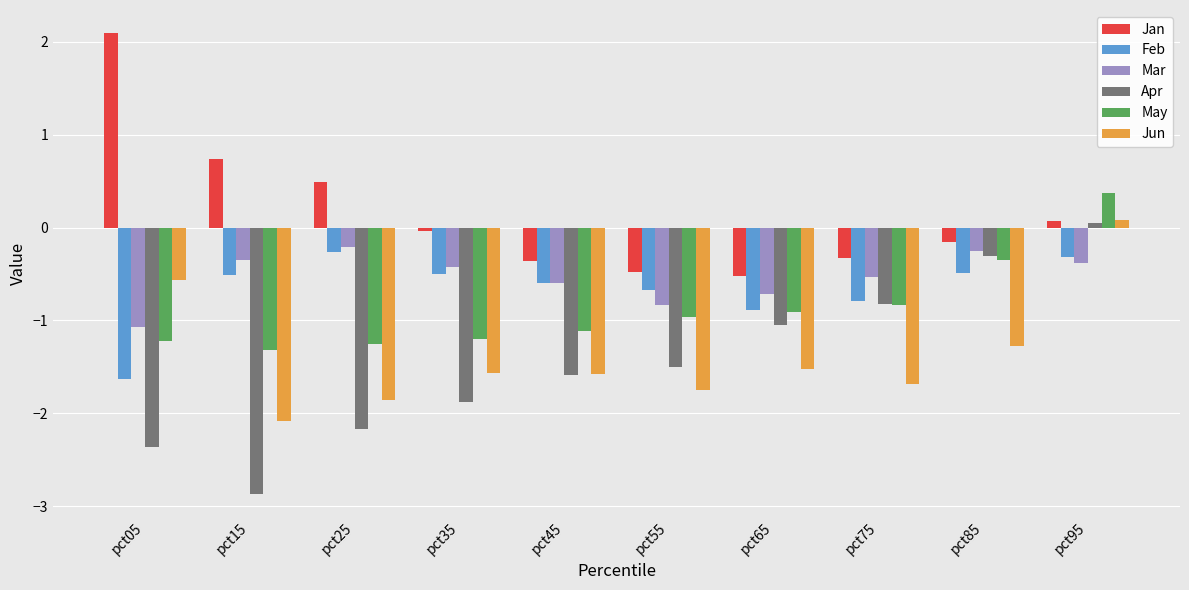

At which label does Apr first exceed -1?

pct75